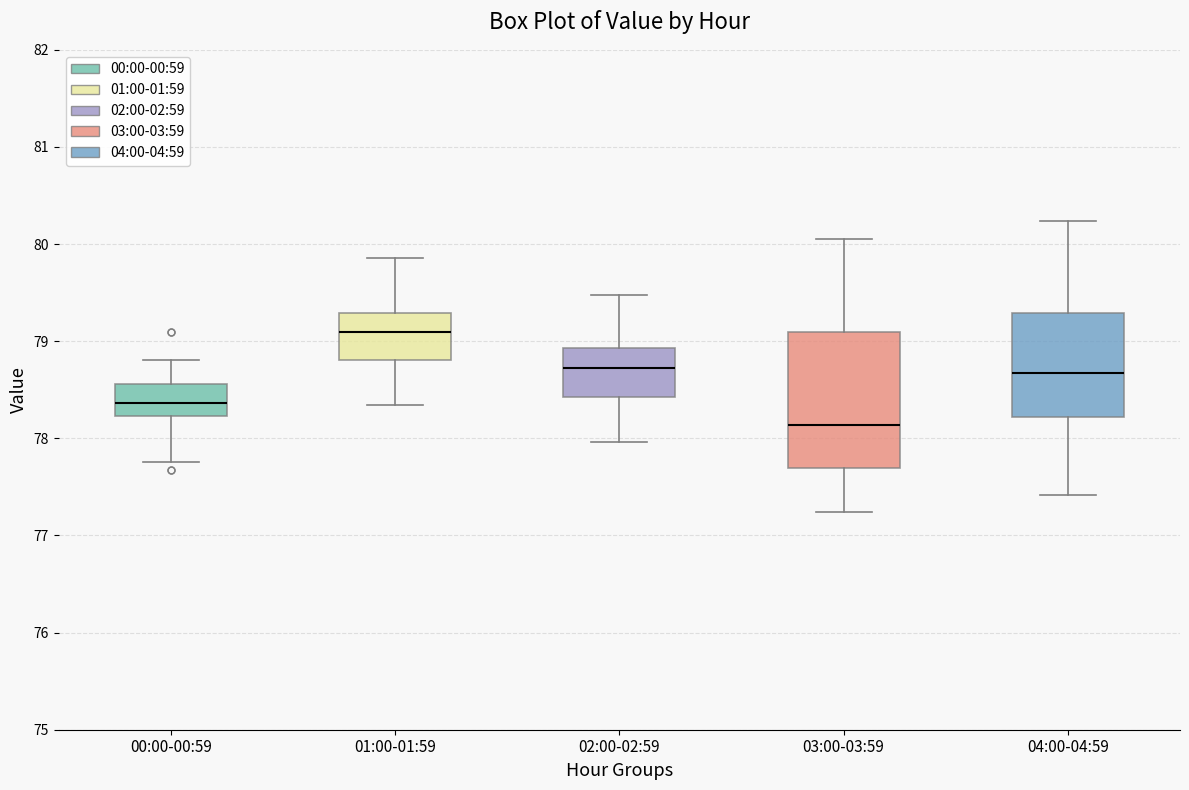

Where does the upper whisker of the box for 02:00-02:59 end on the y-axis? The values are not printed on the chart, so give them approximately, as read against the axis.

79.5